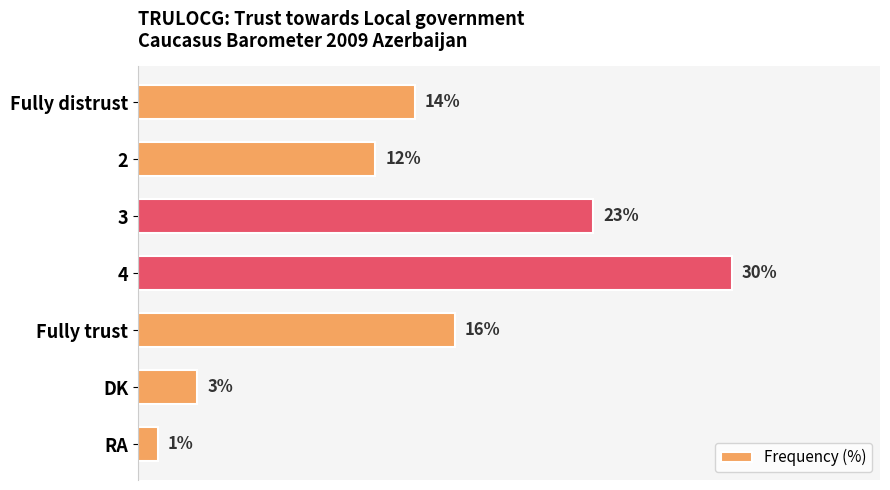

At which label is the value closest to 15?

Fully distrust